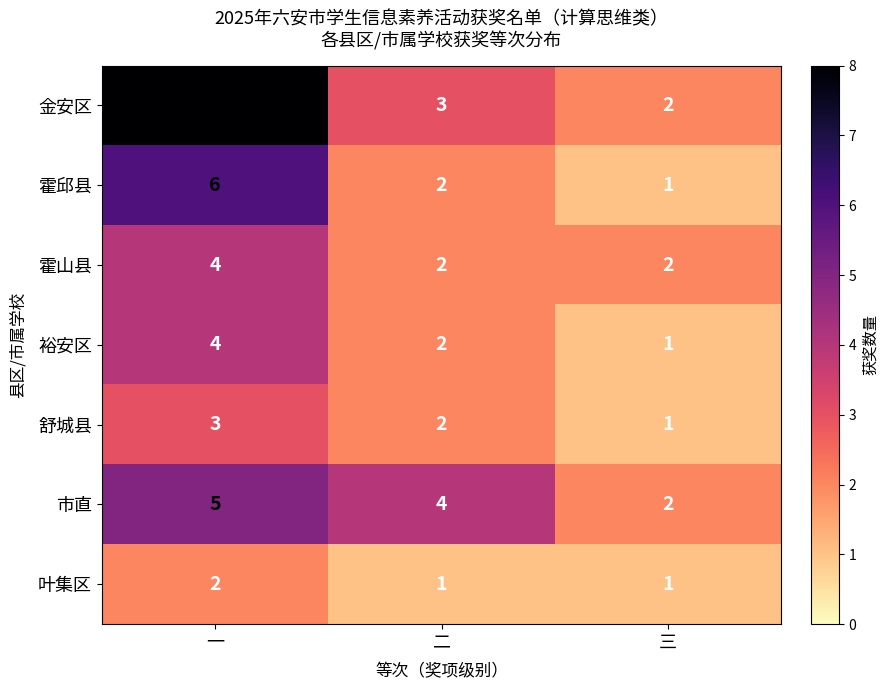

How many distinct data groups are displayed?

7